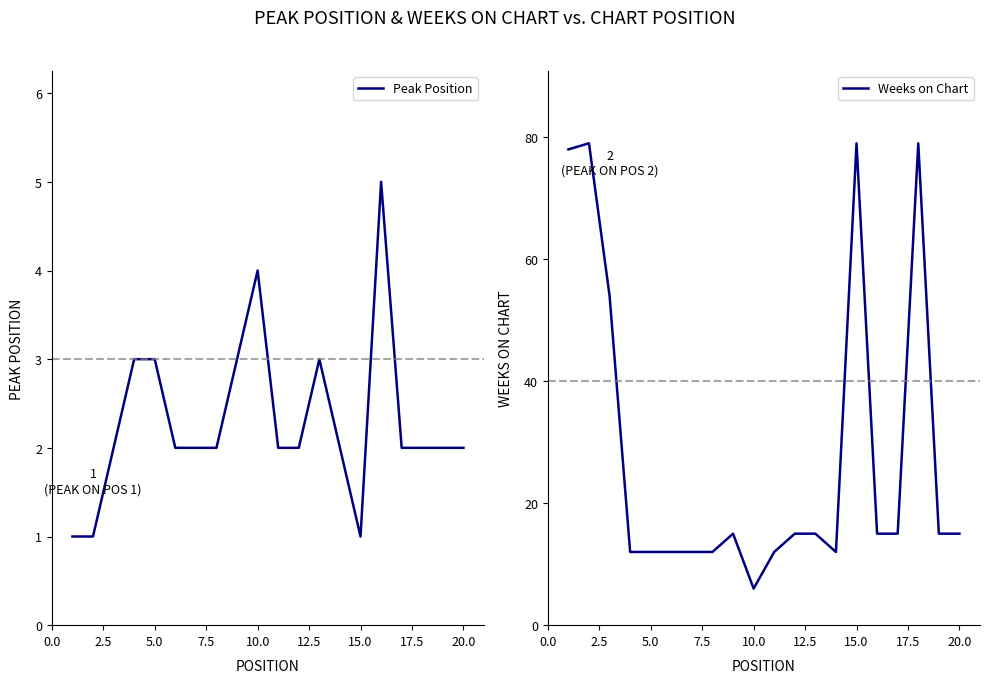

Is it true that Peak Position equals 1 at 15.0?

True